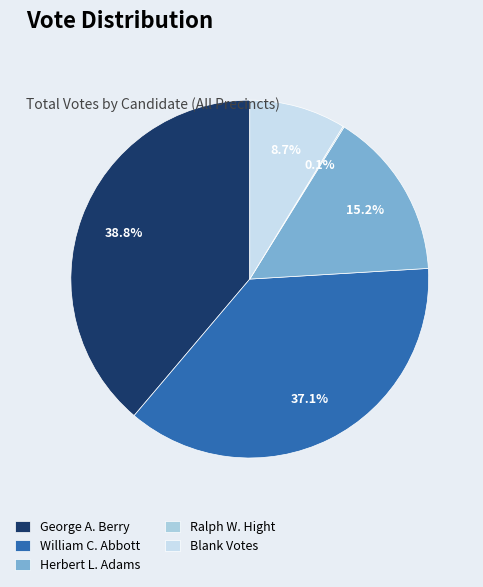

Which category has the biggest portion of the pie?

George A. Berry